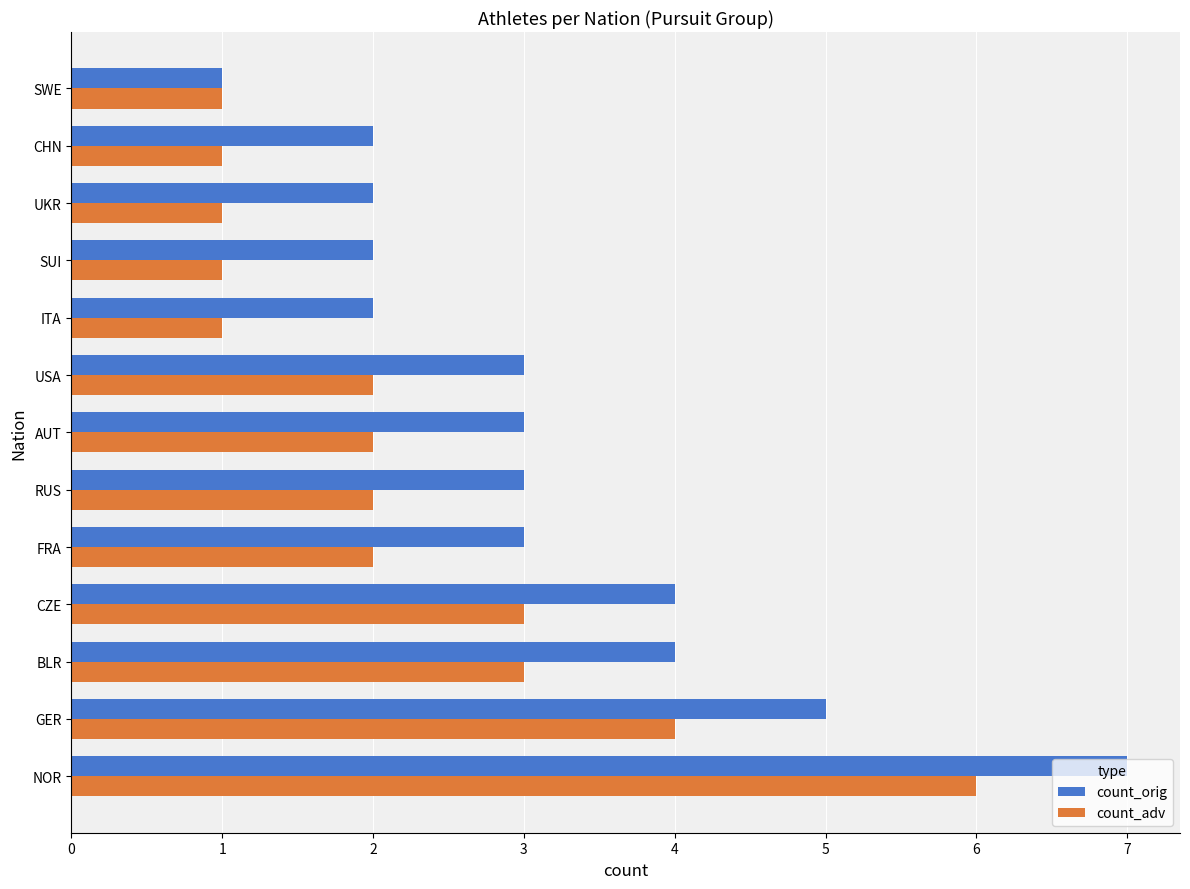

List the series in order of their overall mean, lowest first.

count_adv, count_orig